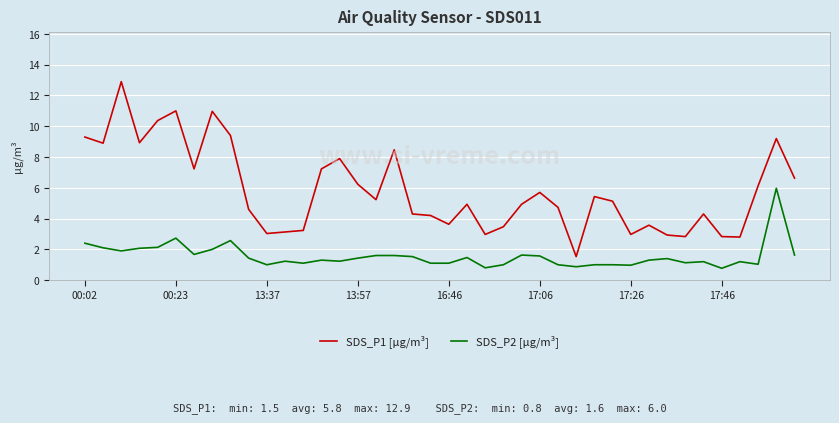

What is the maximum value shown in the chart?

12.9